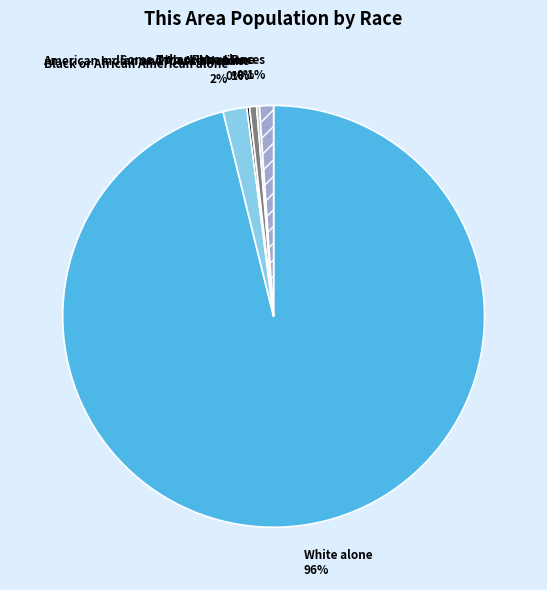

To the nearest percent, what percentage of the pie is Two or More Races?

1%